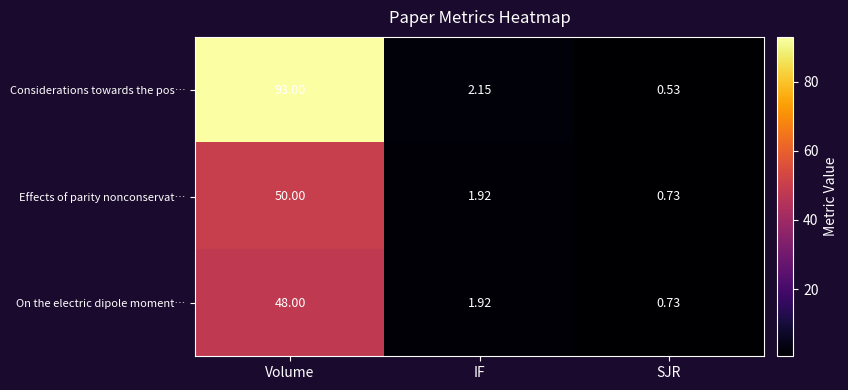

At how many categories does at least one series exceed 12?

1